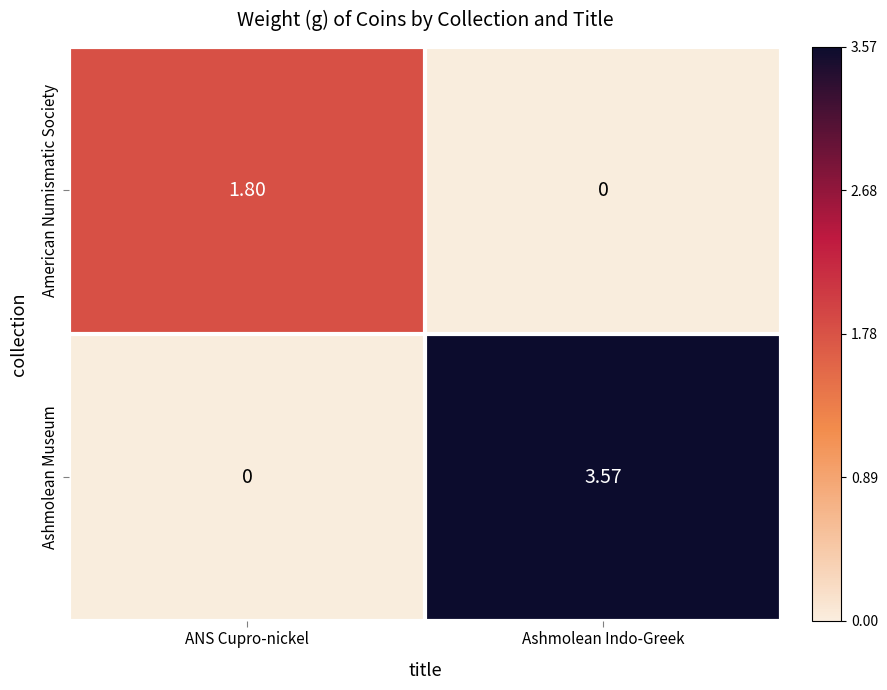

Count the number of data series in this chart.

2